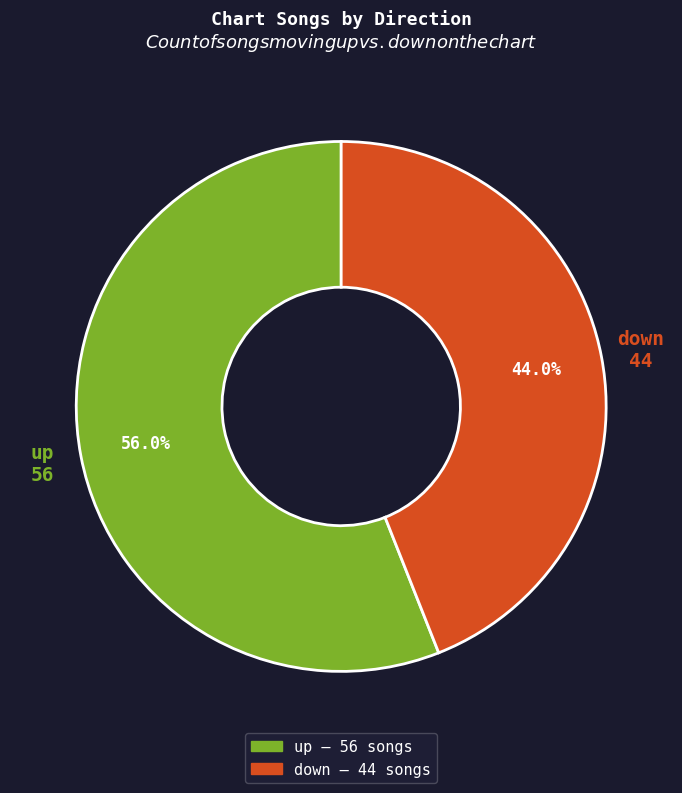

Between down and up, which is larger?

up